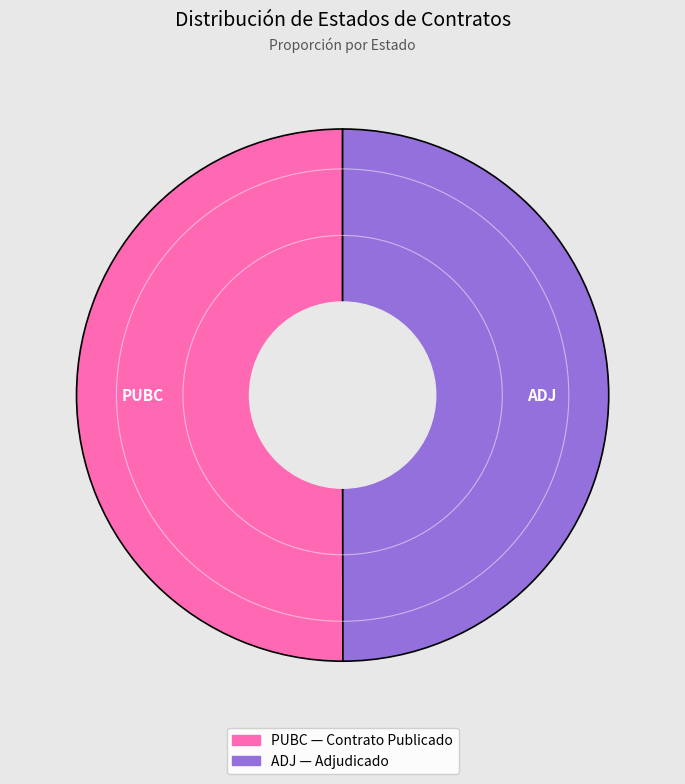

True or false: PUBC accounts for 44% of the total.

False